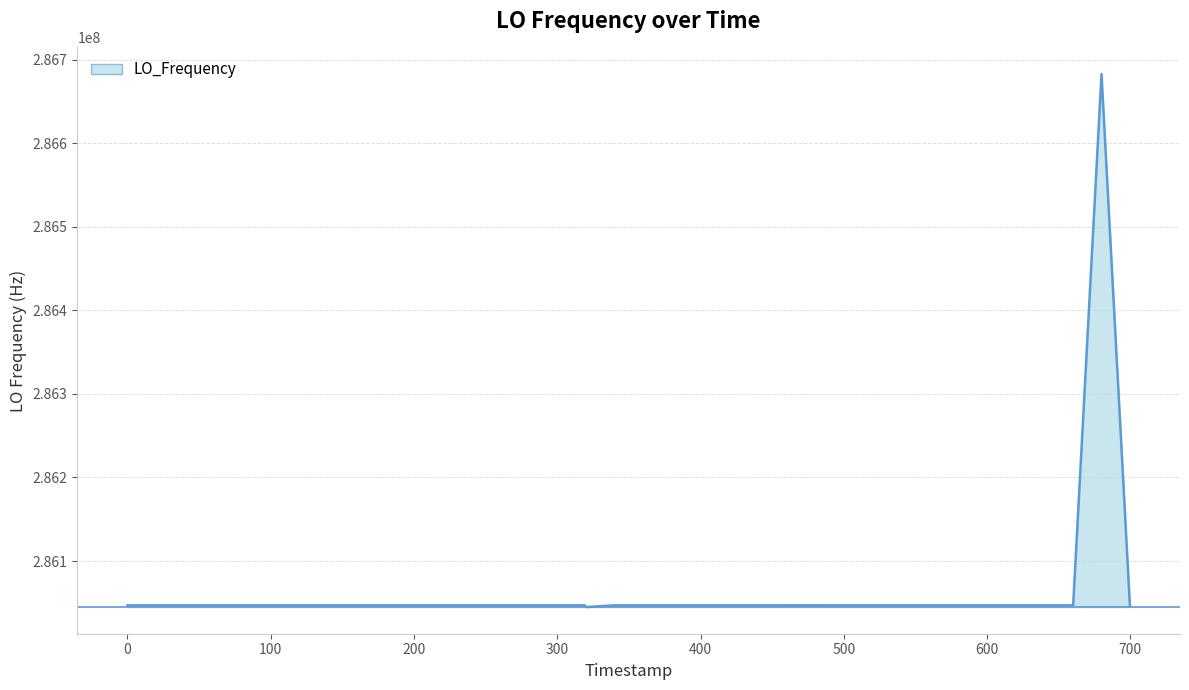

How many lines are shown in the chart?

1